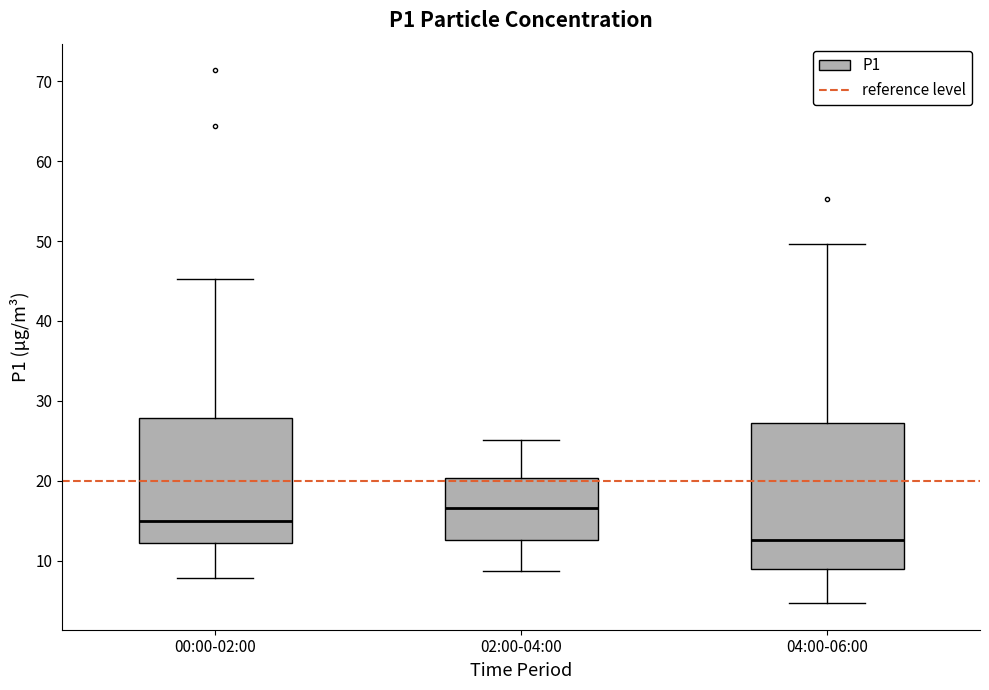

Reading left to right, transcribe this box plot: for each box, give where its median line is, the range the box spans, and where its two whiskers end, as read against the y-axis. The values are not printed on the chart, so give them approximately, as read against the axis.

00:00-02:00: median 15, box 12 to 28, whiskers 8 to 45
02:00-04:00: median 17, box 13 to 20, whiskers 9 to 25
04:00-06:00: median 13, box 9 to 27, whiskers 5 to 50